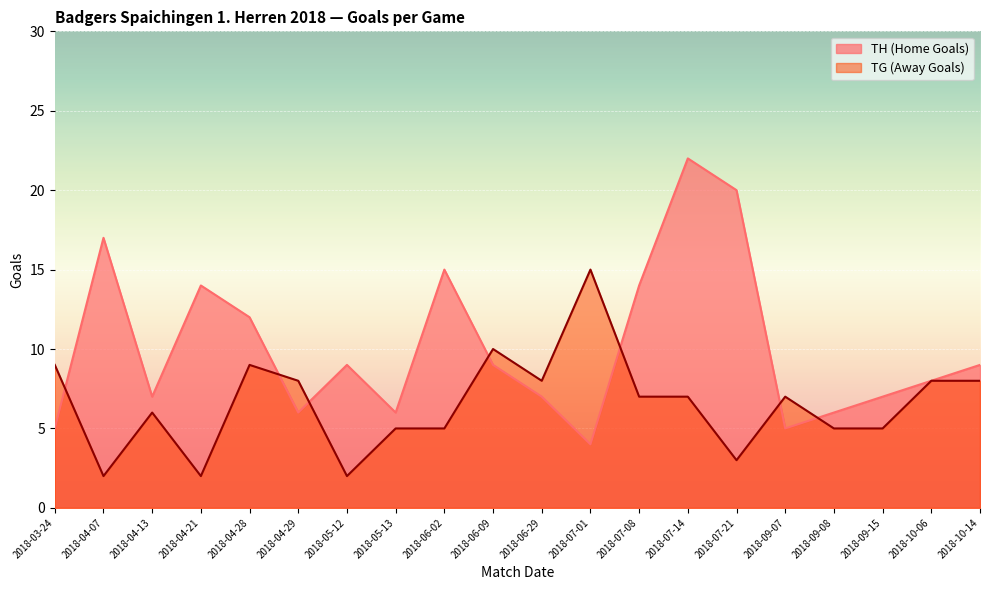

How many values in the TG (Away Goals) series are below 7?

9